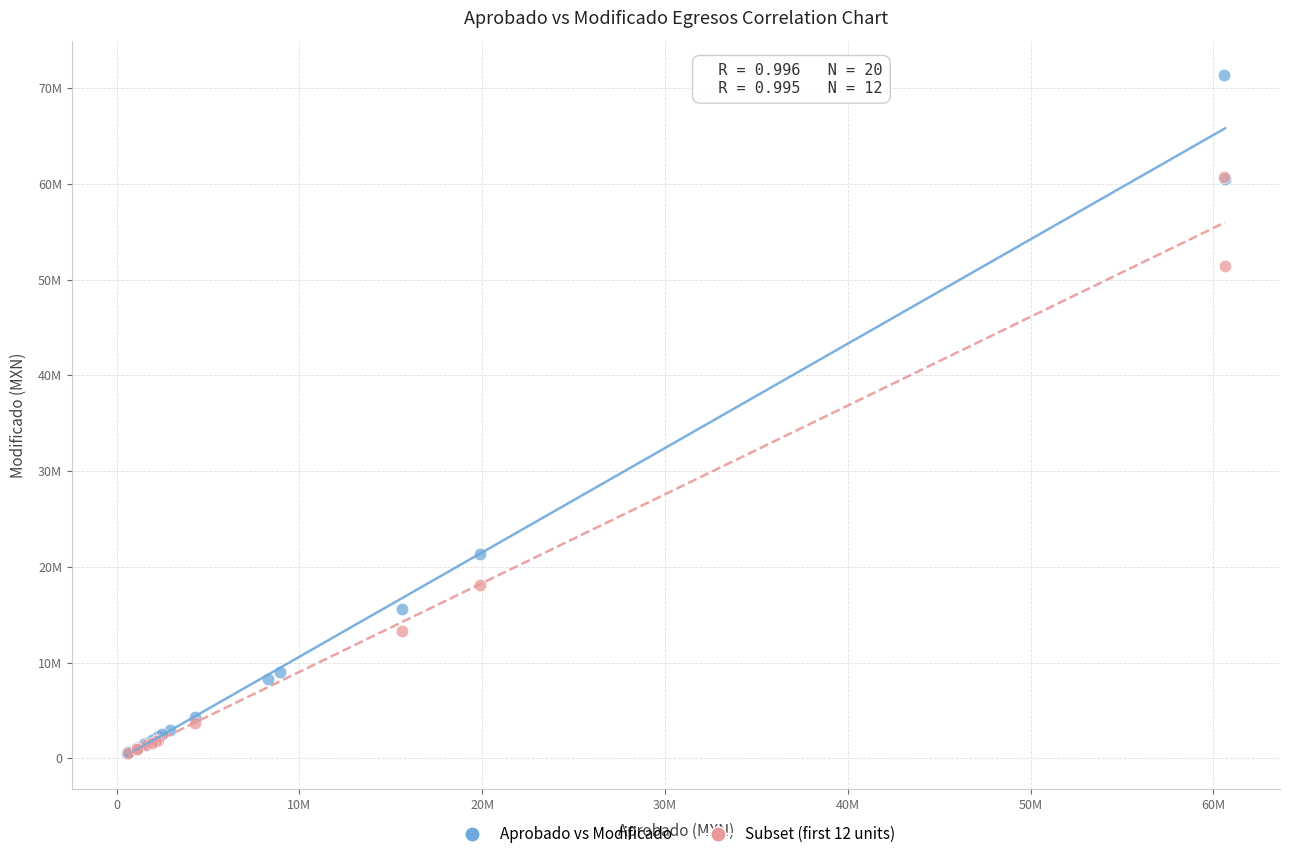

What are all the series names shown in the legend?

Aprobado vs Modificado, Subset (first 12 units)